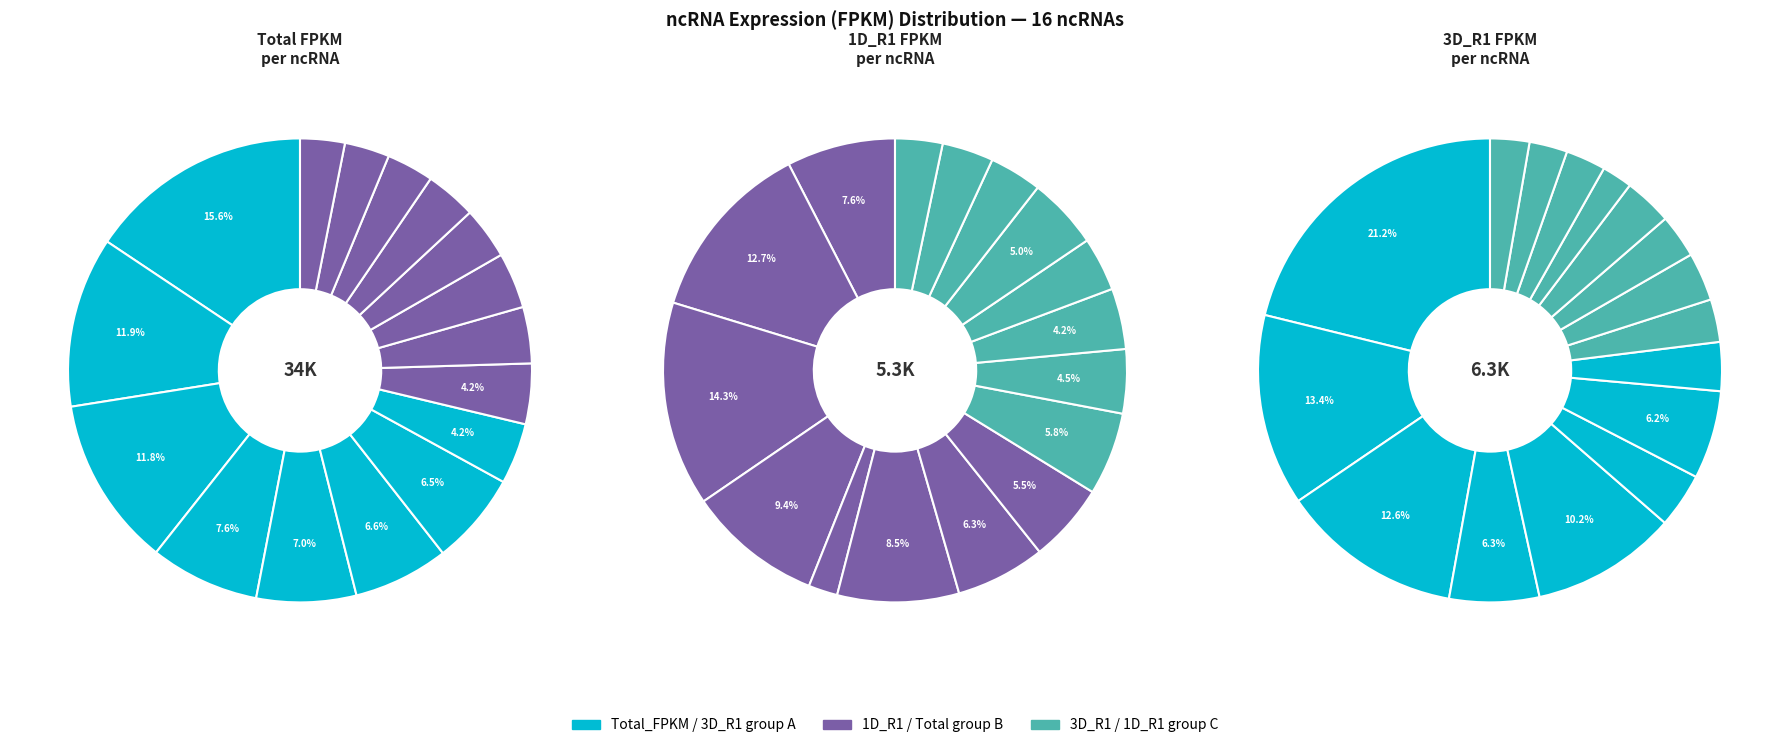

Does any single category account for the majority?

No